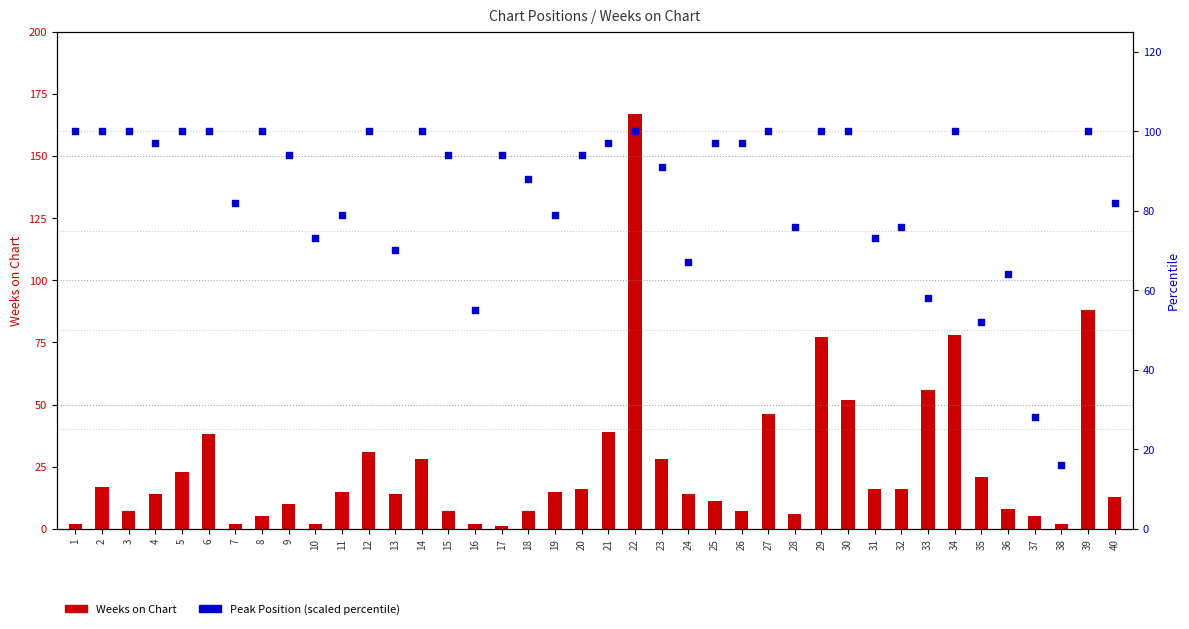

What is the total value across all series at 3?

107